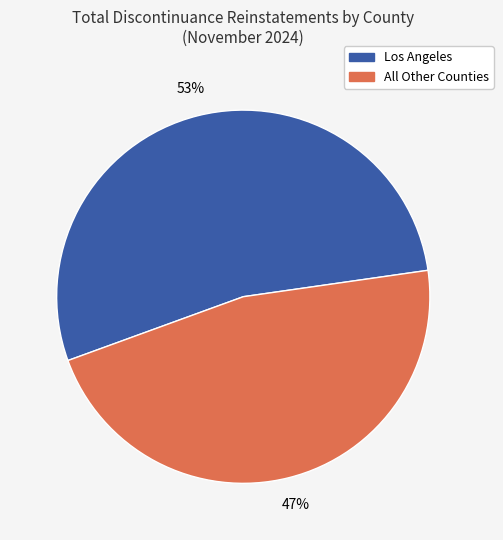

Is there any slice that represents more than half of the pie?

Yes